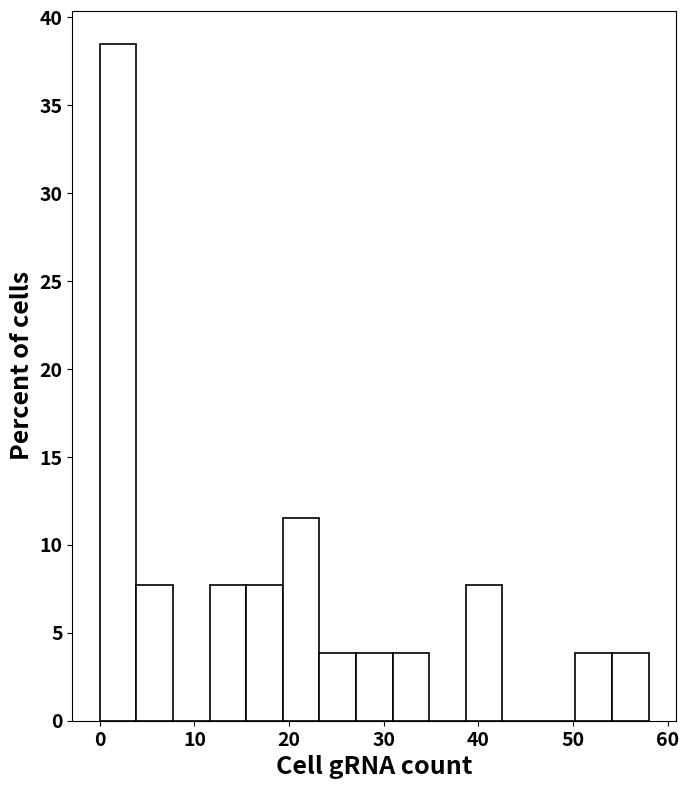

Read against the x-axis, roughly where is the centre of the tallest bar?

2